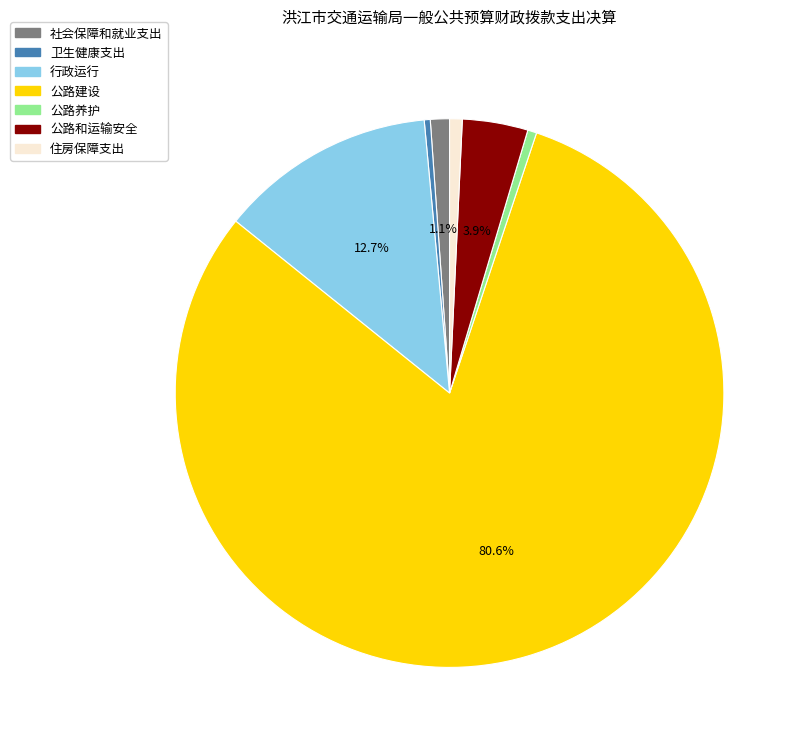

To the nearest percent, what is the average slice percentage?

14%